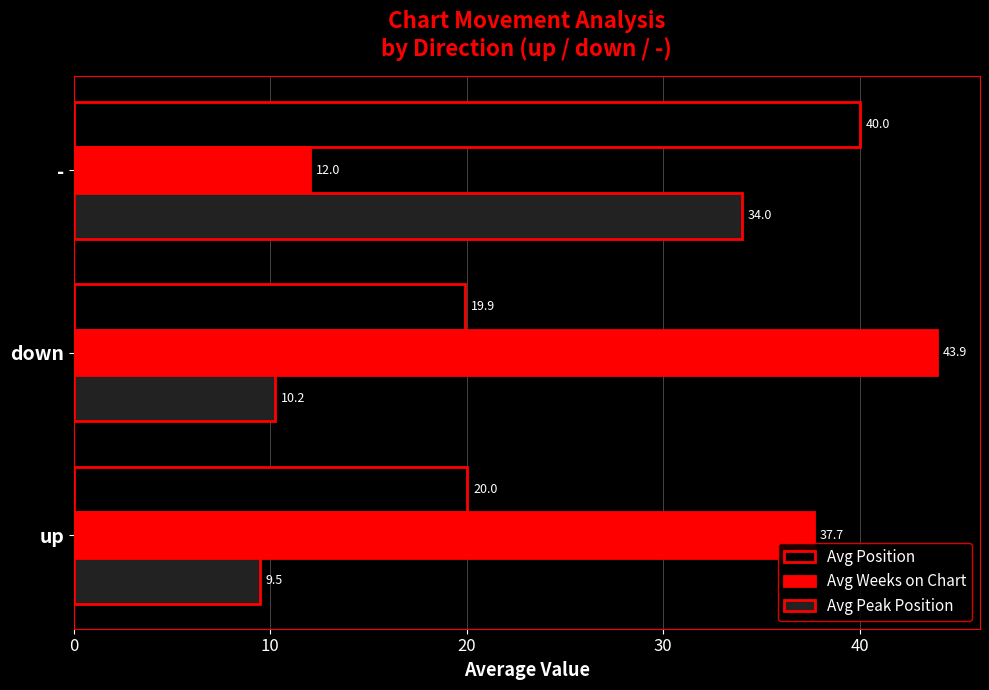

The Avg Position series shows 18.1 at -. True or false?

False